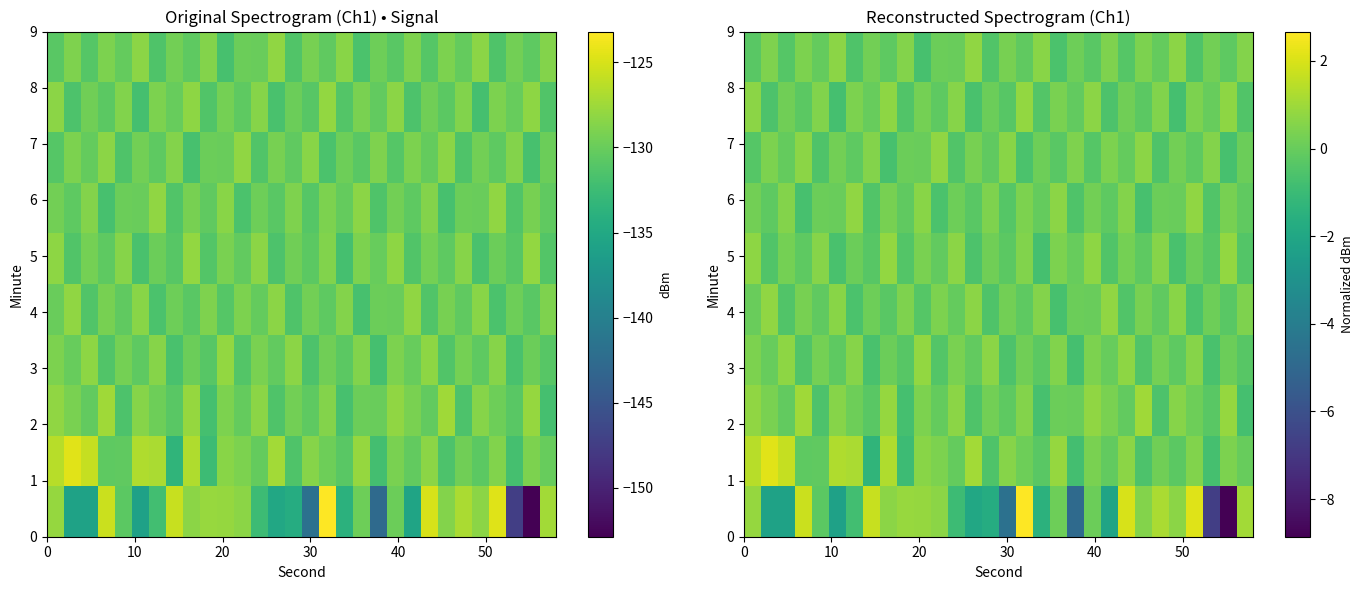

Count the number of data series in this chart.

10